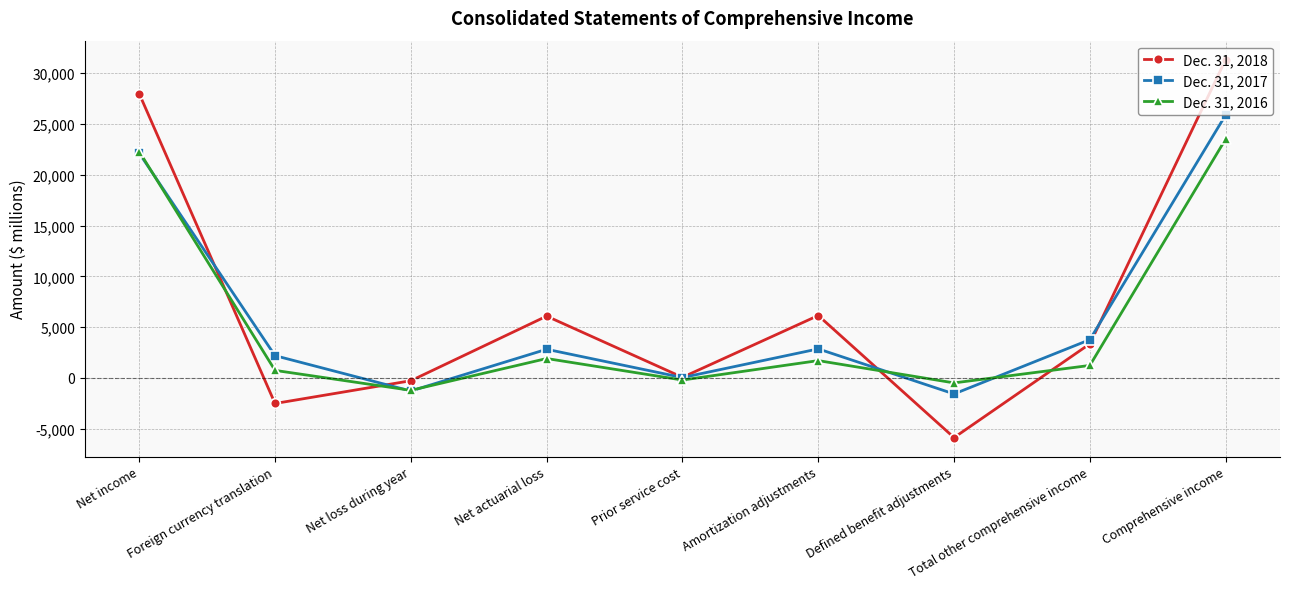

At how many categories does at least one series exceed 25240?

2